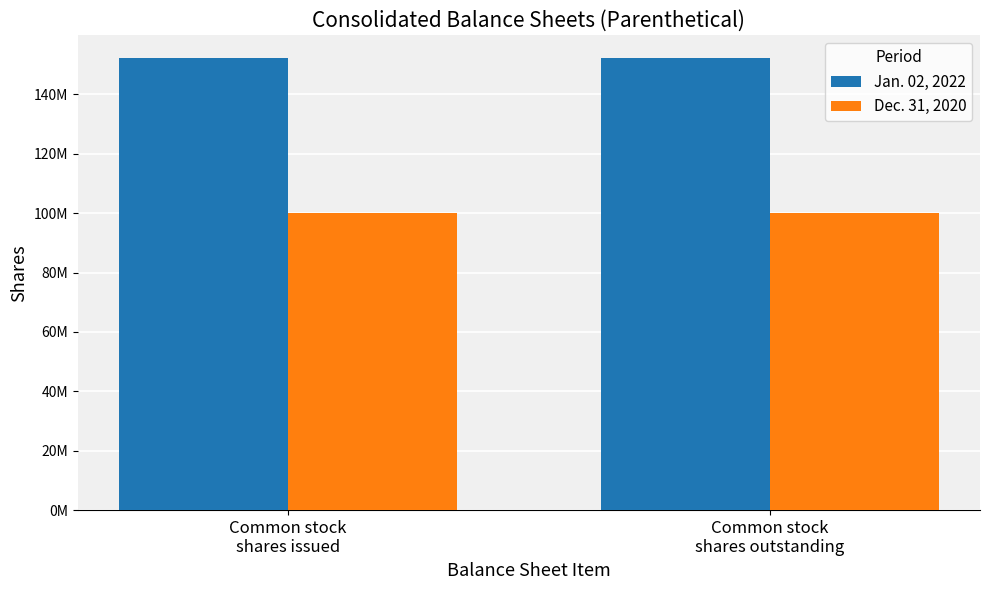

What is the maximum value shown in the chart?

152272287